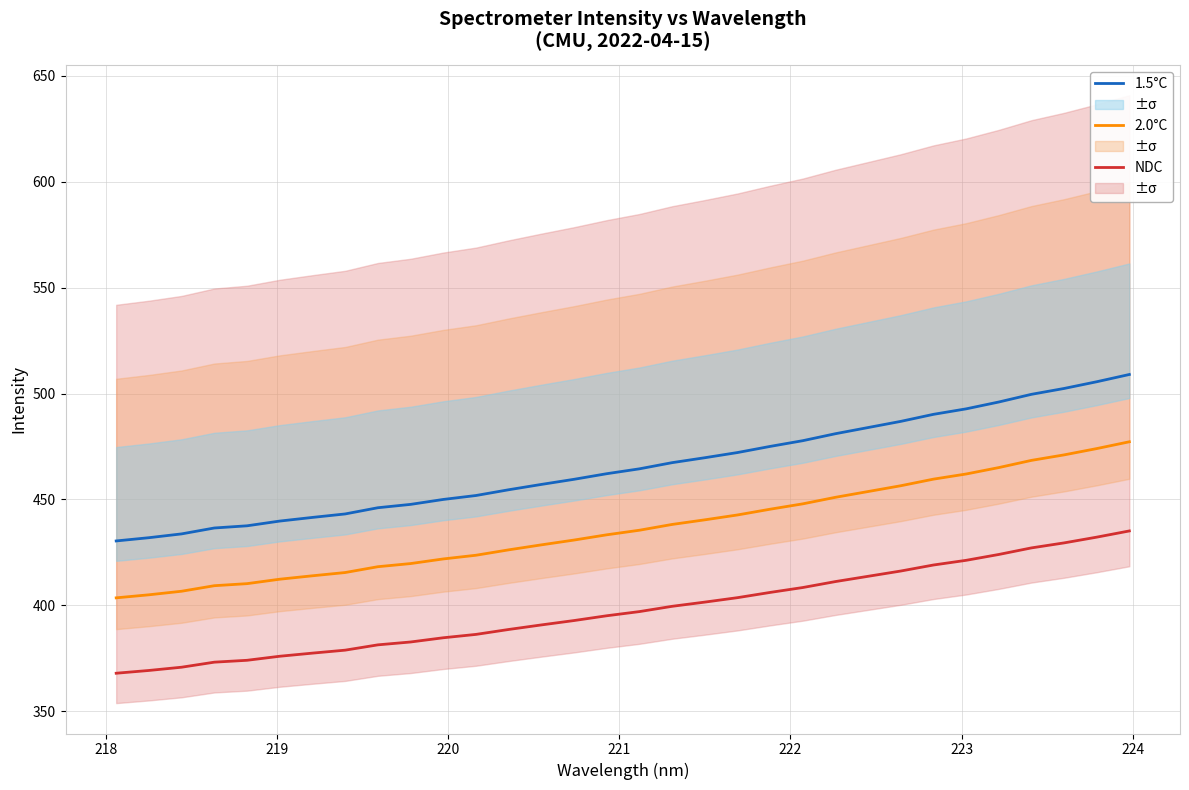

True or false: 1.5°C and NDC cross at least once.

False